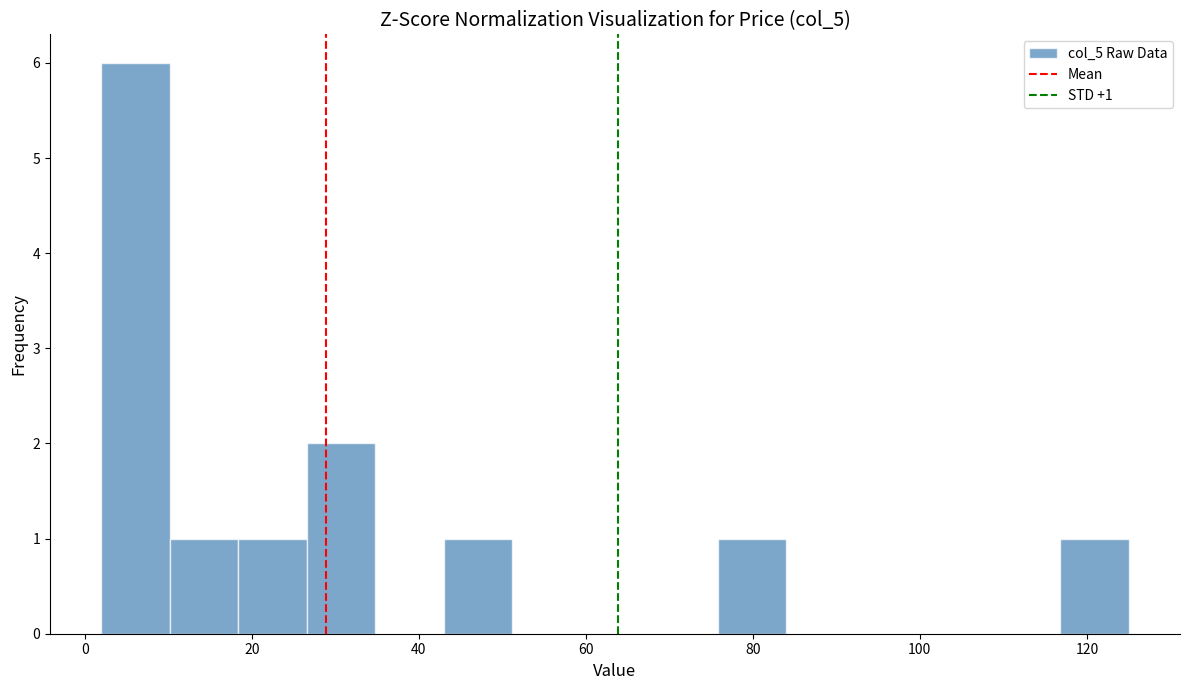

Which range on the x-axis has the tallest bar?

2.0 to 10.2